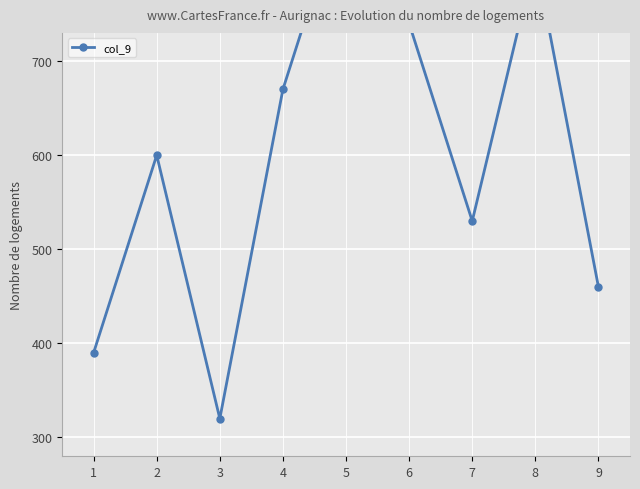

How many points are lower than both their immediate neighbors (excluding endpoints)?

2